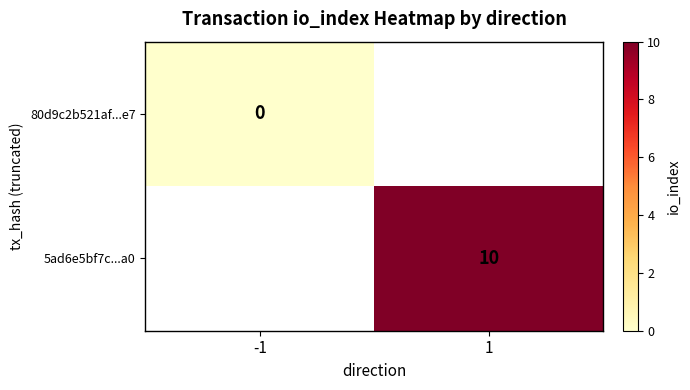

Which has a higher value, -1 or 1?

1